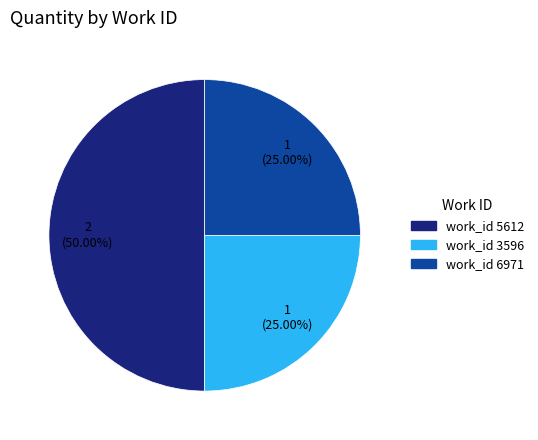

Count the number of slices in the pie.

3